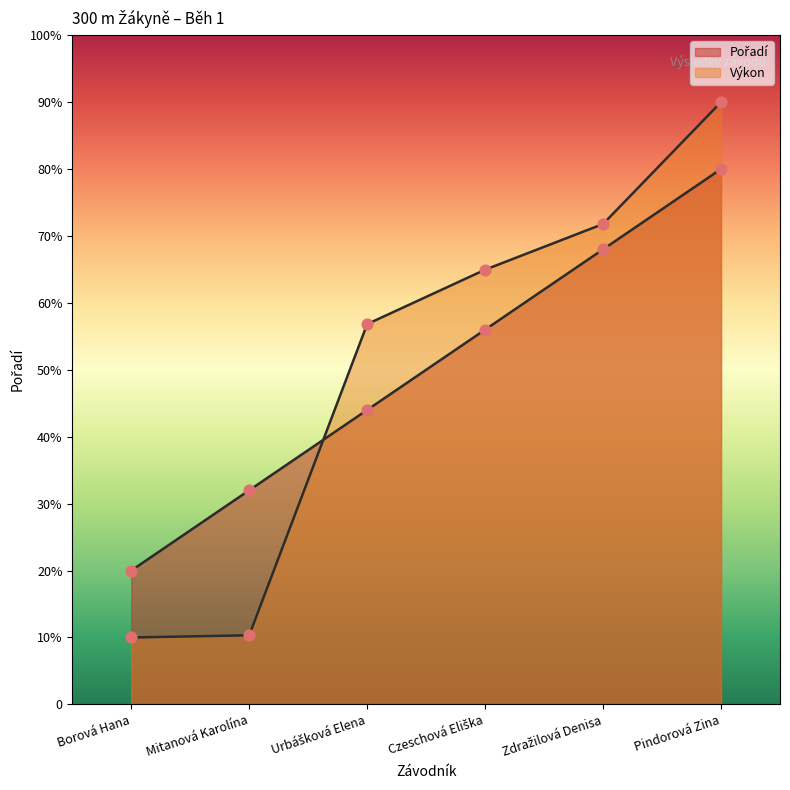

What are all the series names shown in the legend?

Pořadí, Výkon